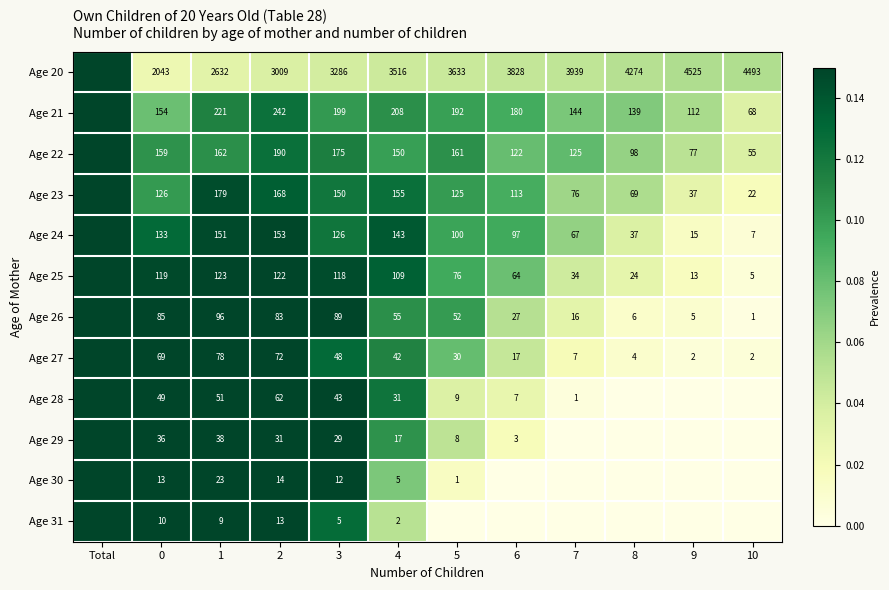

Which category has the lowest value across all series?

8